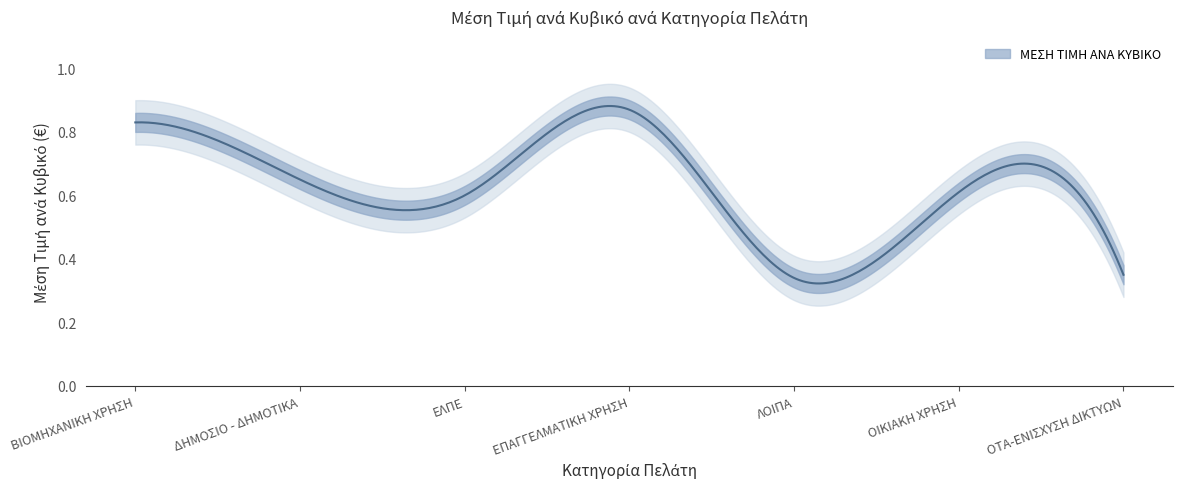

Is it true that the value at ΛΟΙΠΑ is 0.2?

False